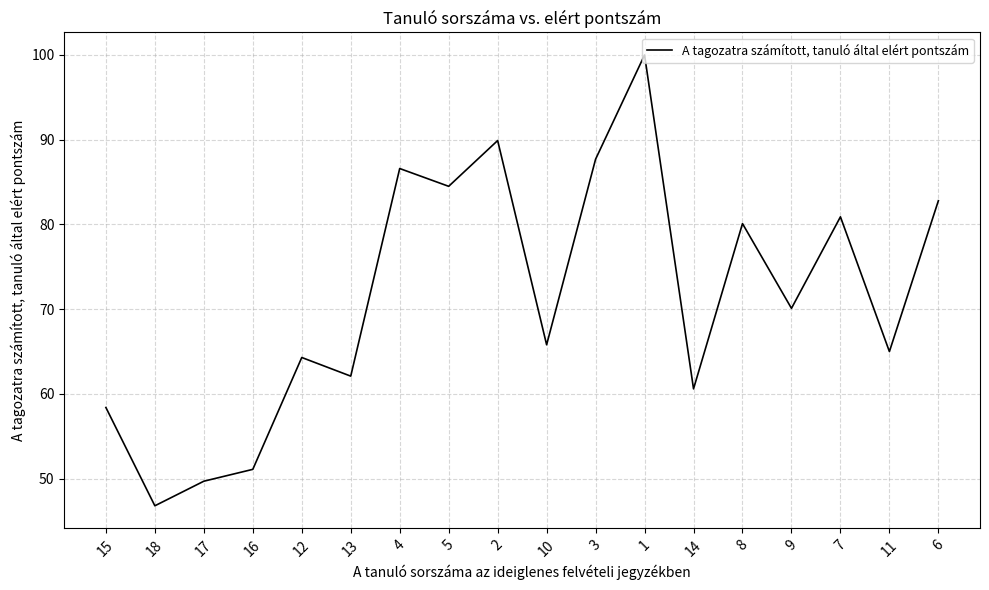

Which category has the lowest value across all series?

18